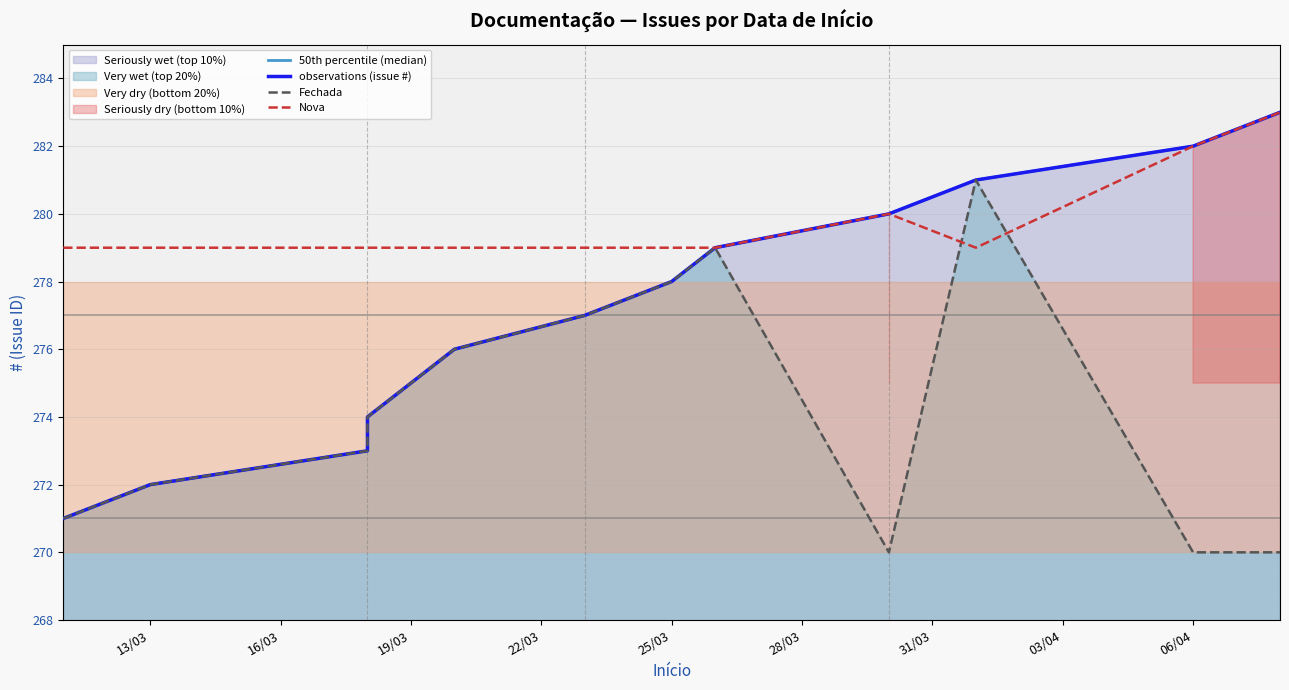

Where is 50th percentile (median) nearest to the value 277?

31/03